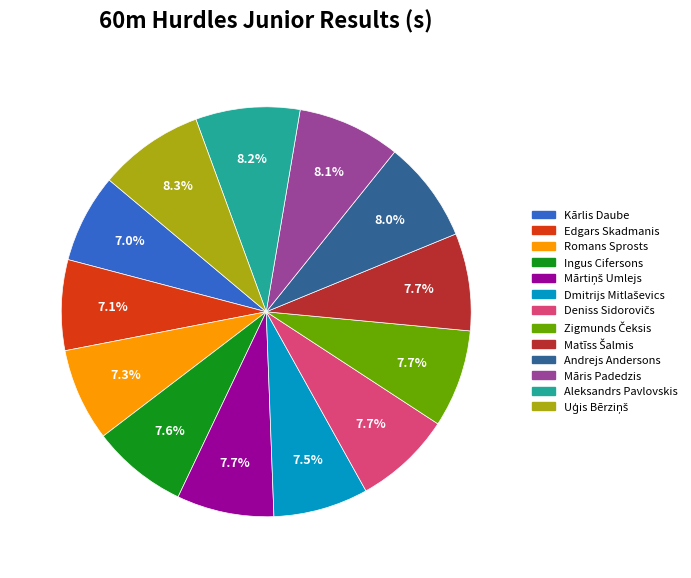

Is there a majority slice in this chart?

No